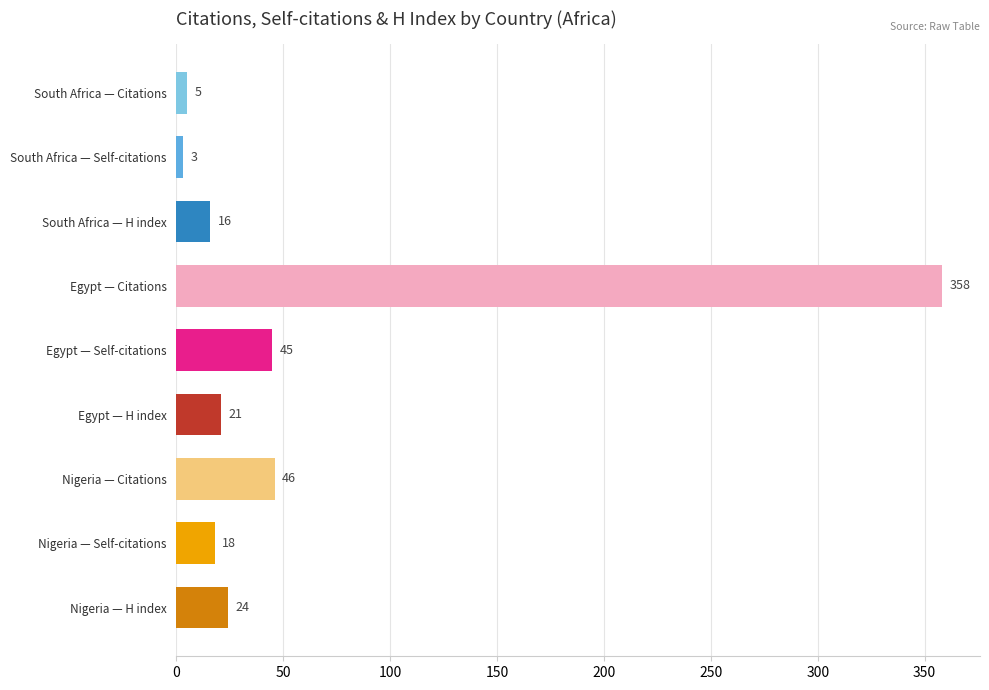

Are the bars horizontal?

Yes